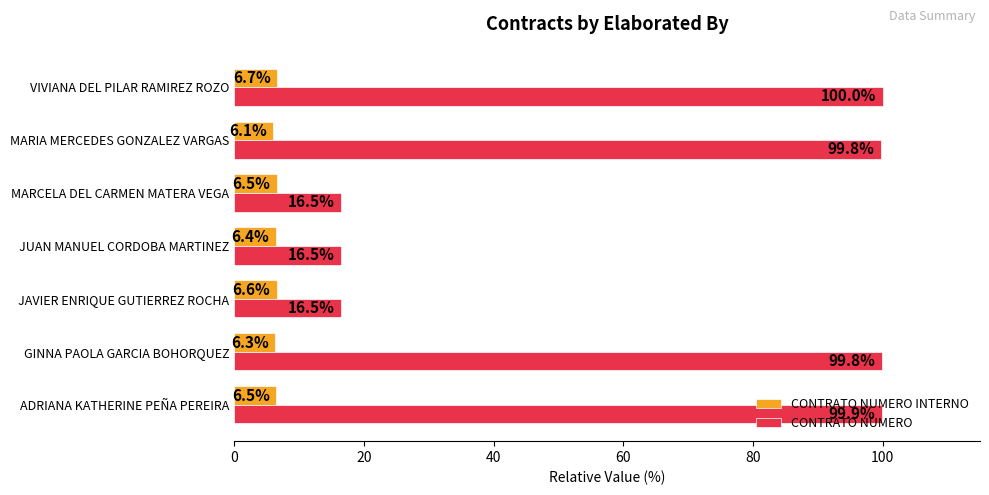

What is the difference between the highest and lowest values at MARIA MERCEDES GONZALEZ VARGAS?

93.7